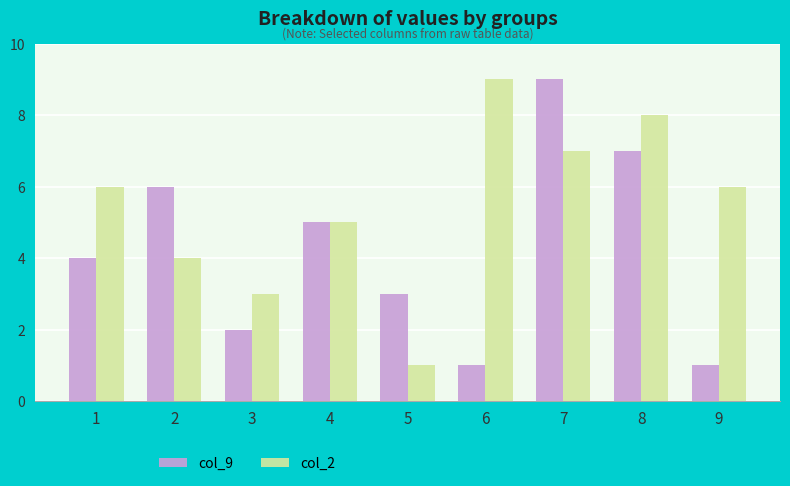

What is the greatest value displayed?

9